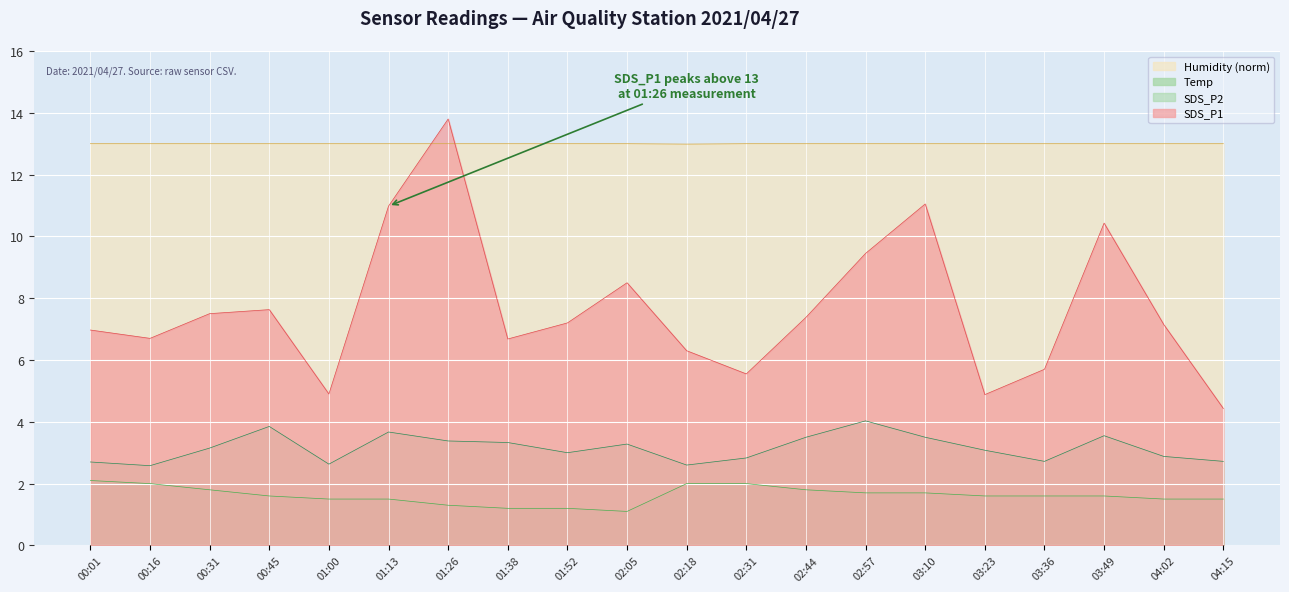

What are all the series names shown in the legend?

Humidity (norm), Temp, SDS_P2, SDS_P1